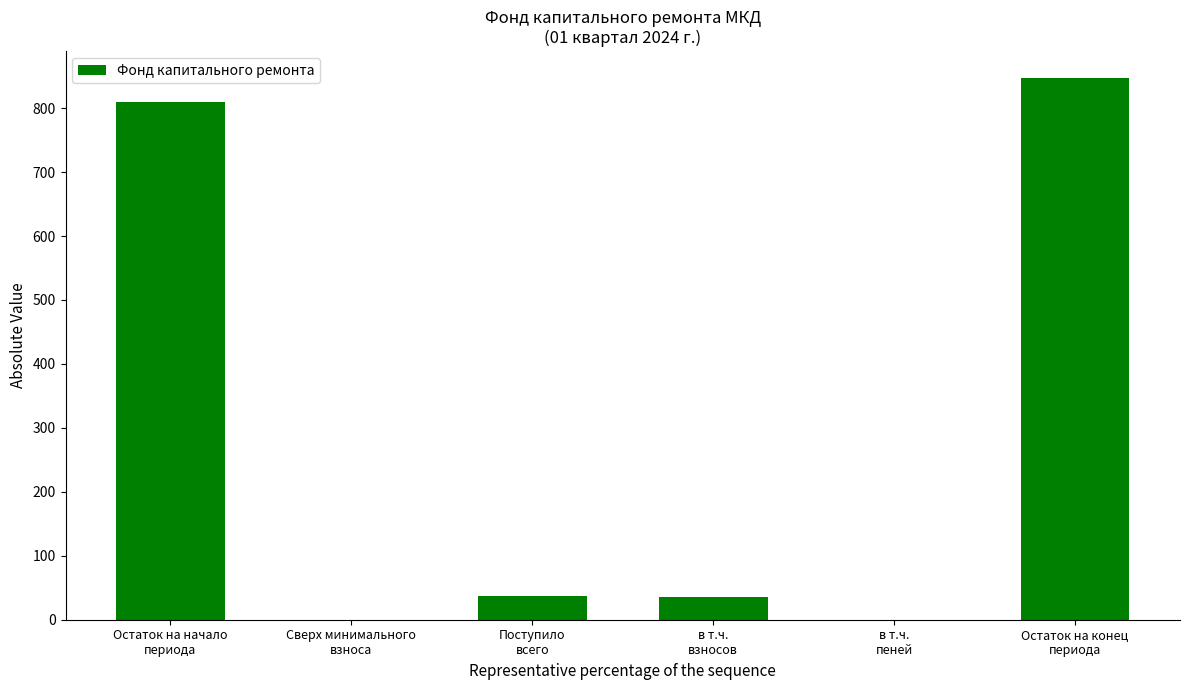

What is the maximum value shown in the chart?

846.7